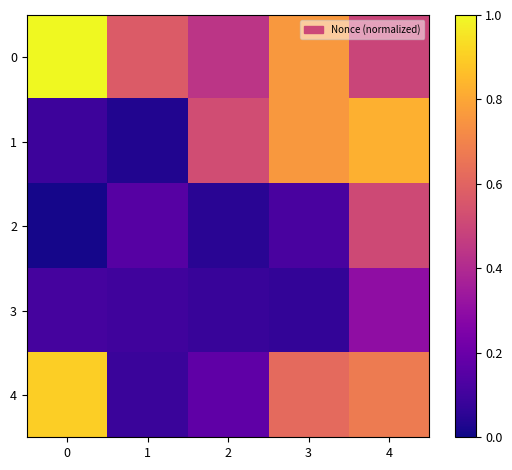

Which has a higher value, 2 or 4?

4